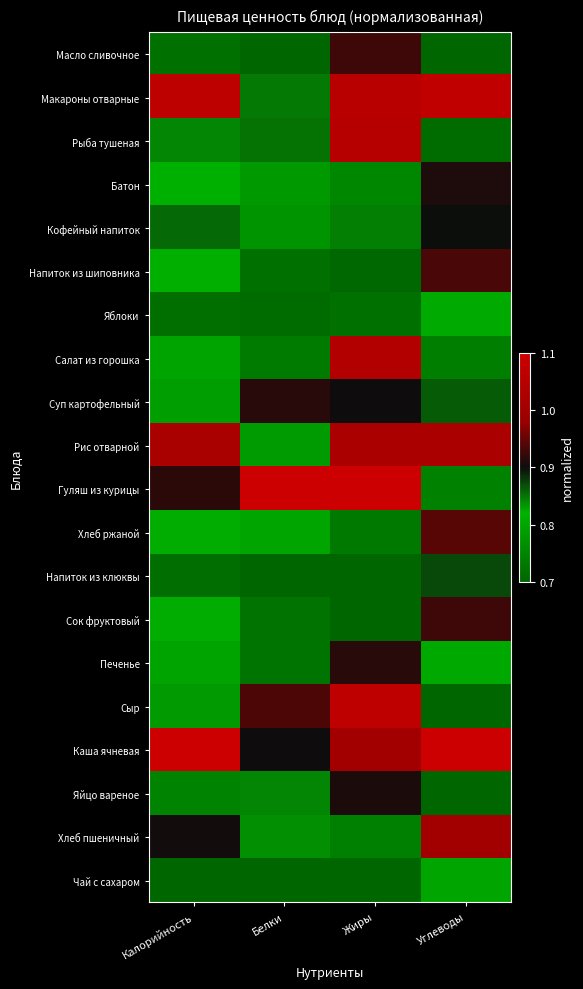

At how many categories does at least one series exceed 0?

4